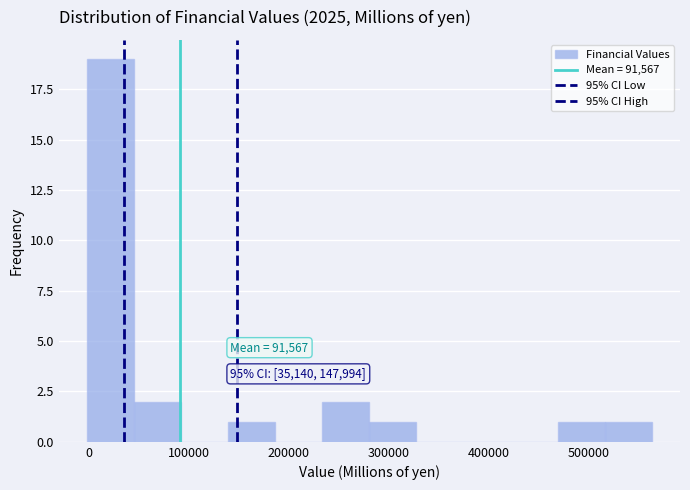

Which range on the x-axis has the tallest bar?

0 to 50000